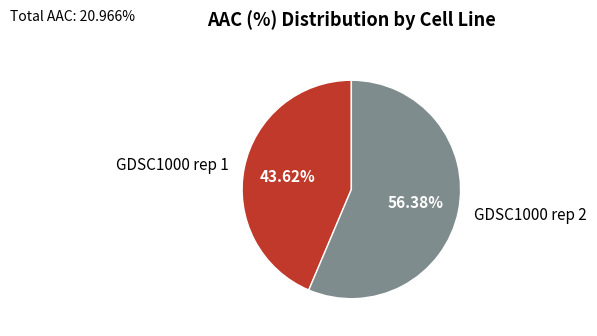

Rank the categories by value from highest to lowest.

GDSC1000 rep 2, GDSC1000 rep 1